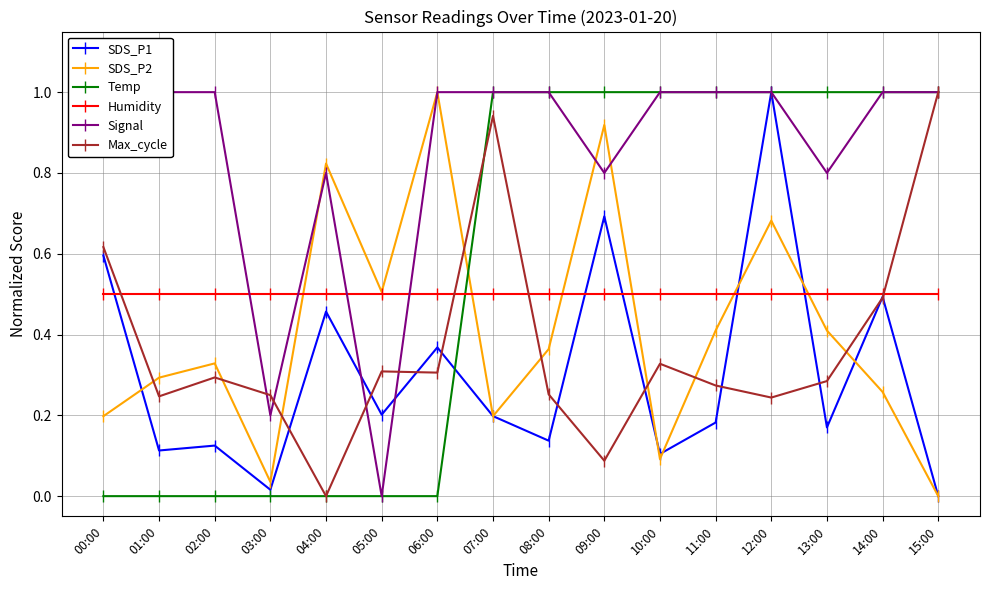

What is the difference between the second highest and minimum values in the SDS_P1 series?

0.7